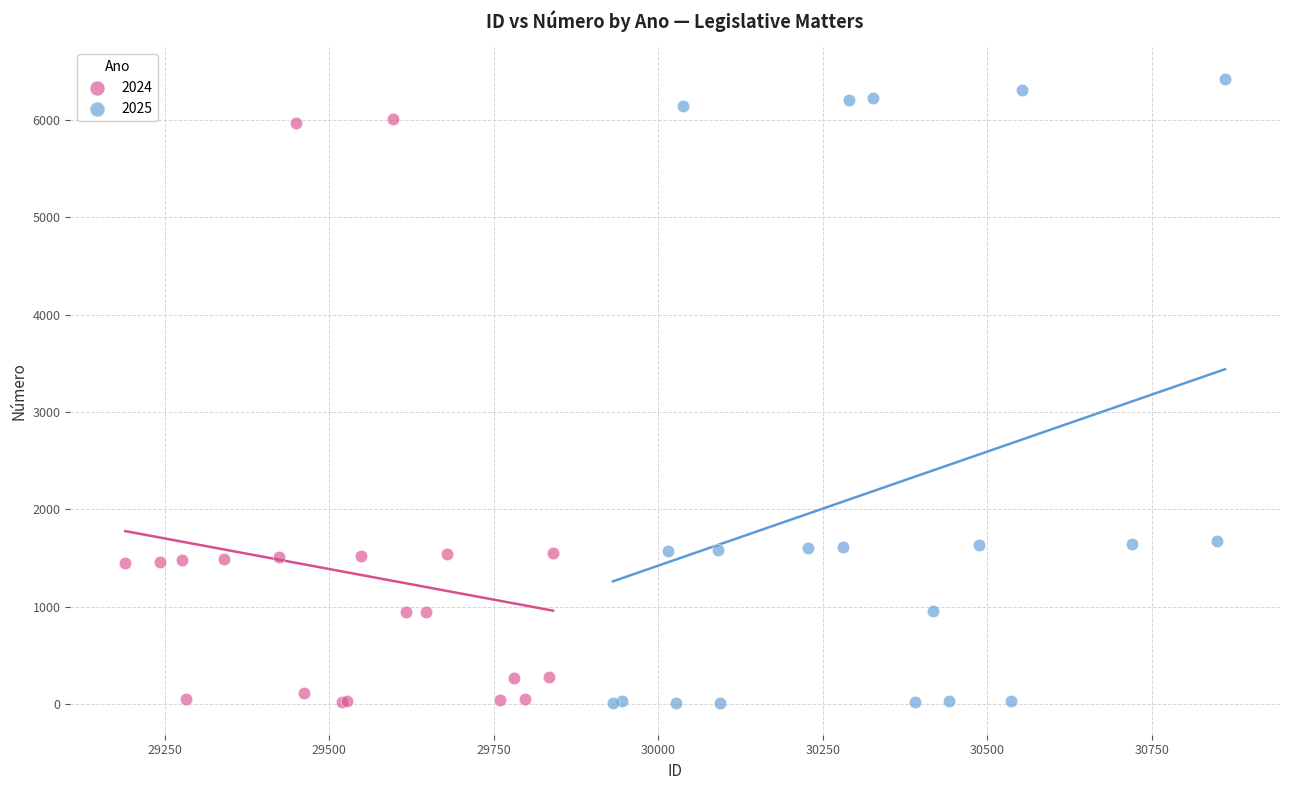

What are all the series names shown in the legend?

2024, 2025